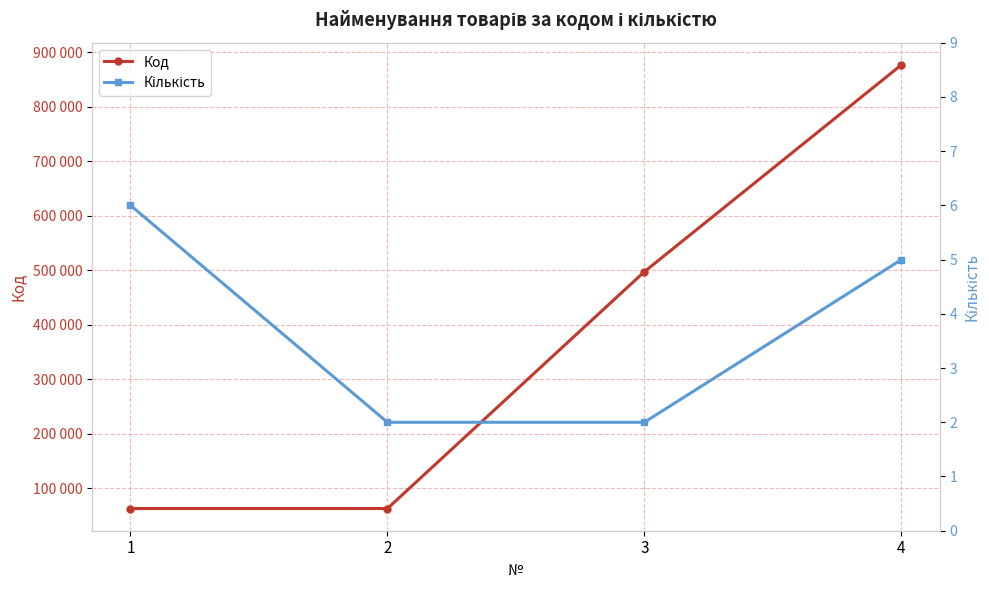

Which series has the widest spread of values?

Код